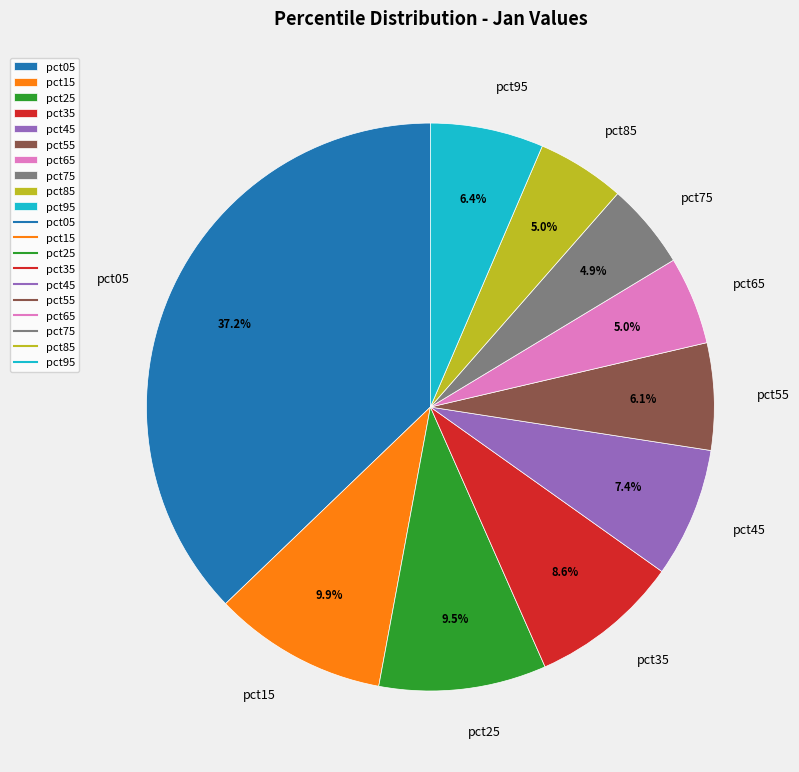

Is there any slice that represents more than half of the pie?

No